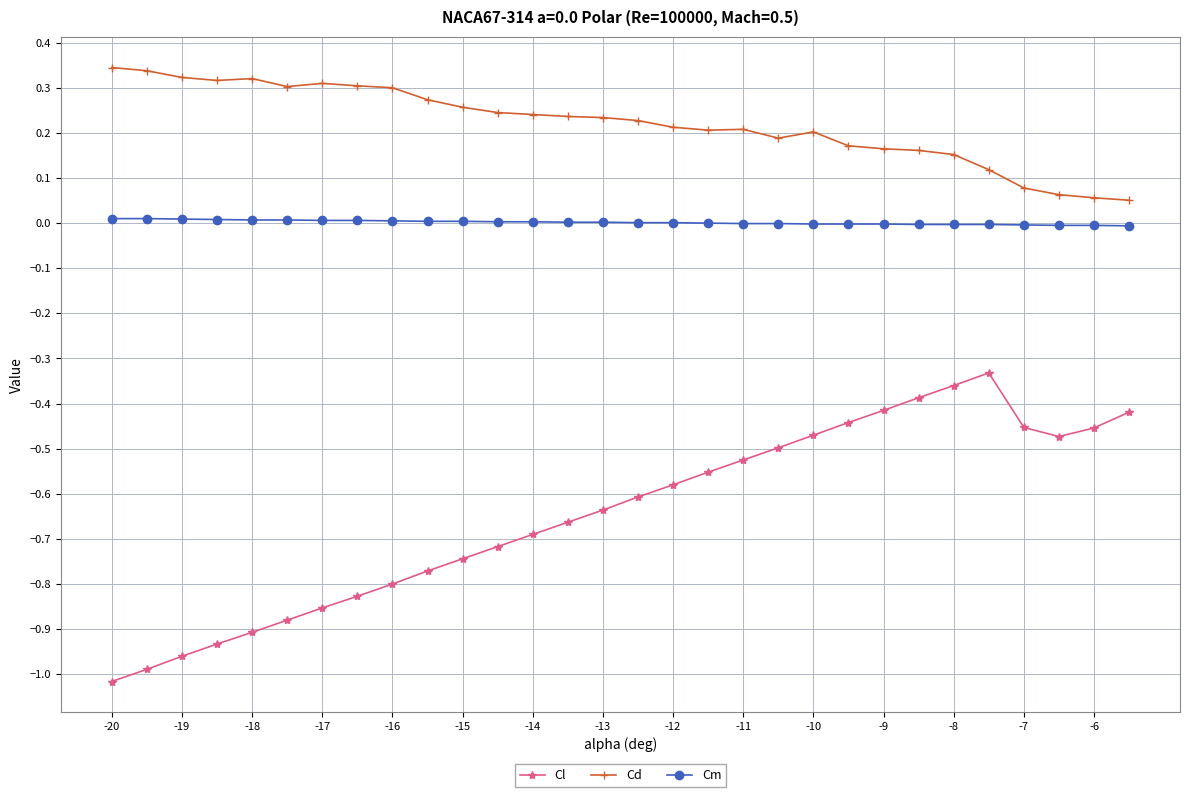

True or false: Cm and Cl intersect in this chart.

False